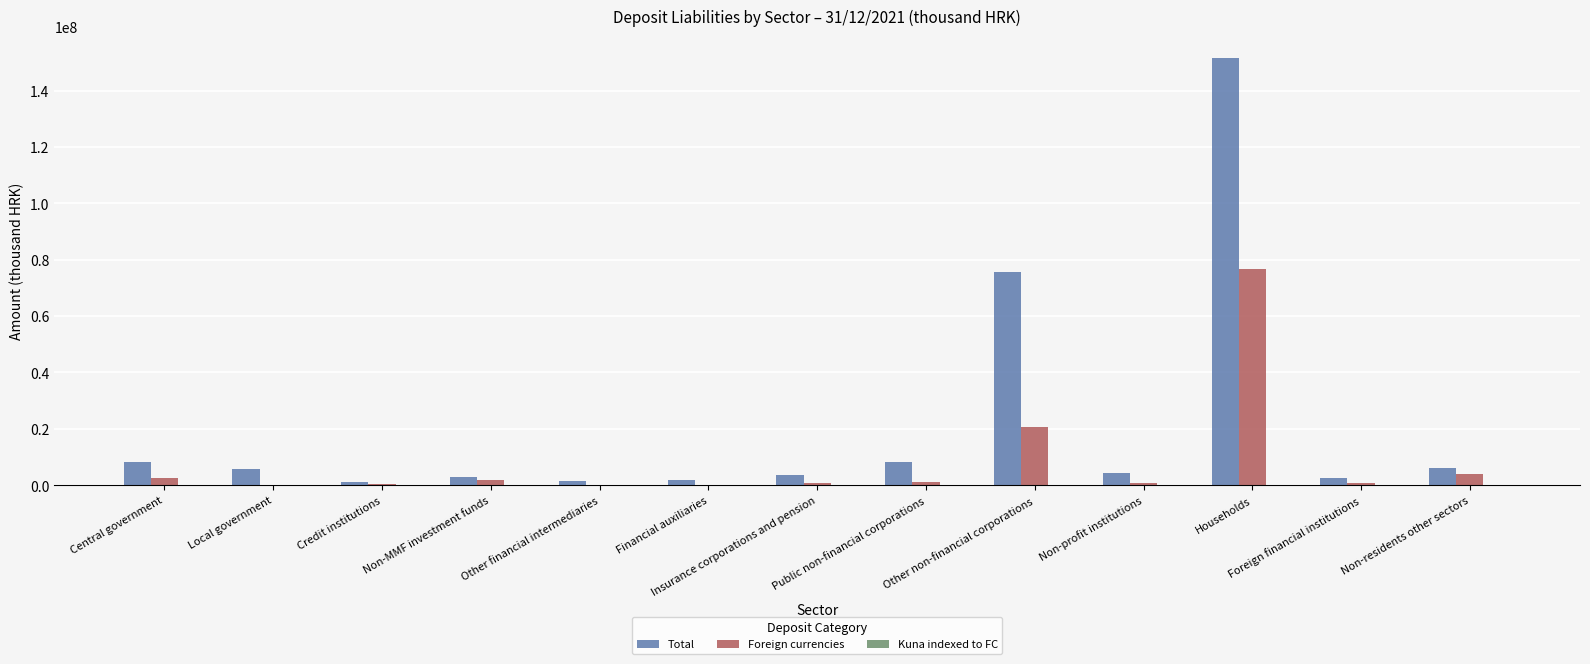

Reading left to right, transcribe all the data shown in this chart.

Total: 8413375	5673203	995658	3004195	1405390	1808252	3532448	8219456	75488747	4487232	151637621	2697327	6220493
Foreign currencies: 2461627	130732	544580	1871799	275208	182503	701846	1125805	20559139	718822	76698243	761965	4150292
Kuna indexed to FC: 0	0	0	0	0	0	0	0	0	0	0	0	0